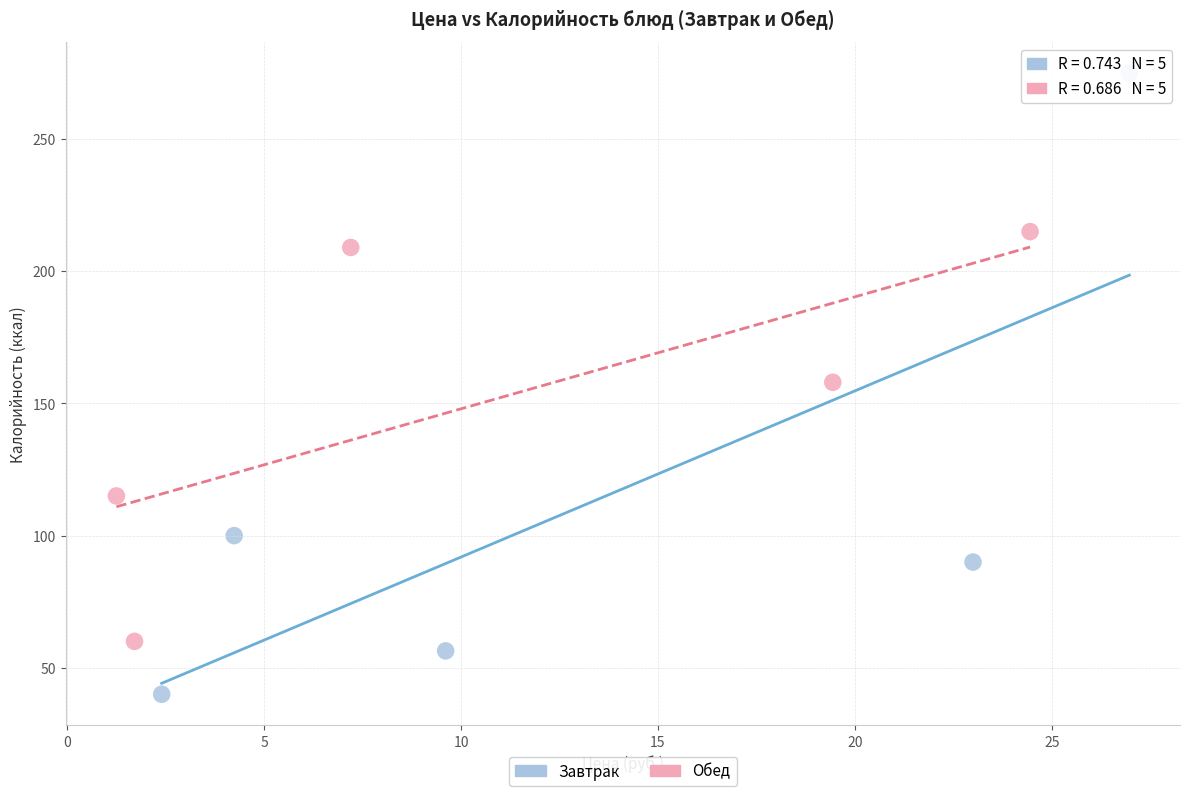

What are all the series names shown in the legend?

Завтрак, Обед